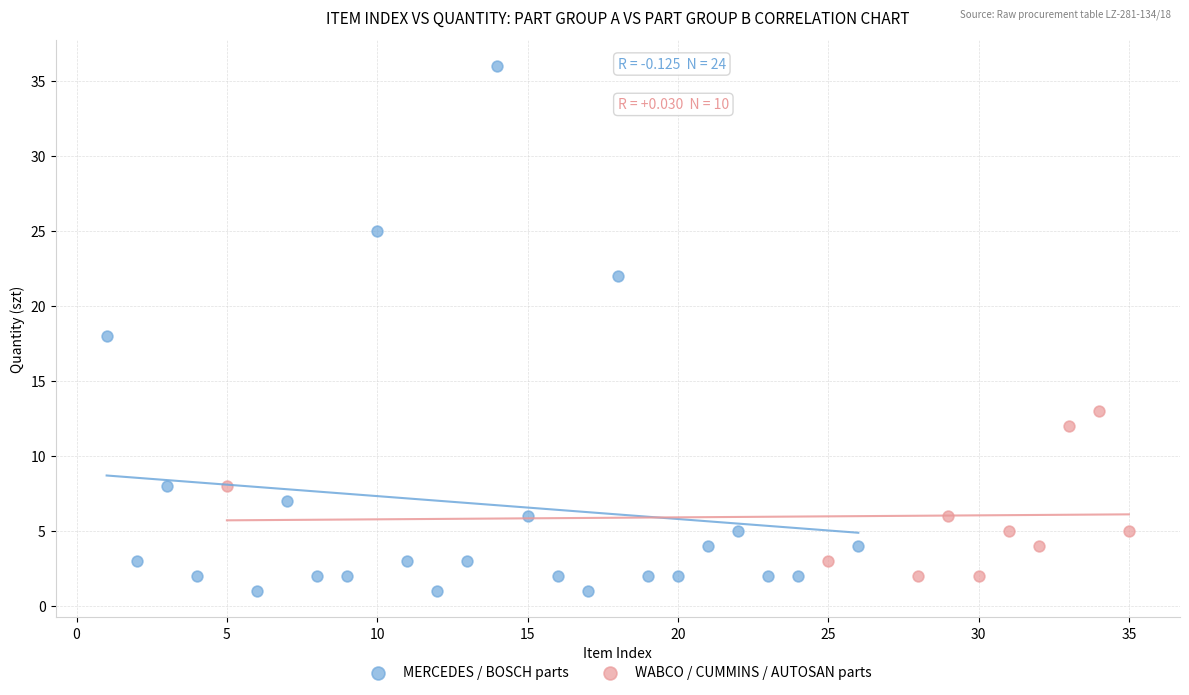

Which series contains the highest Y value?

MERCEDES / BOSCH parts